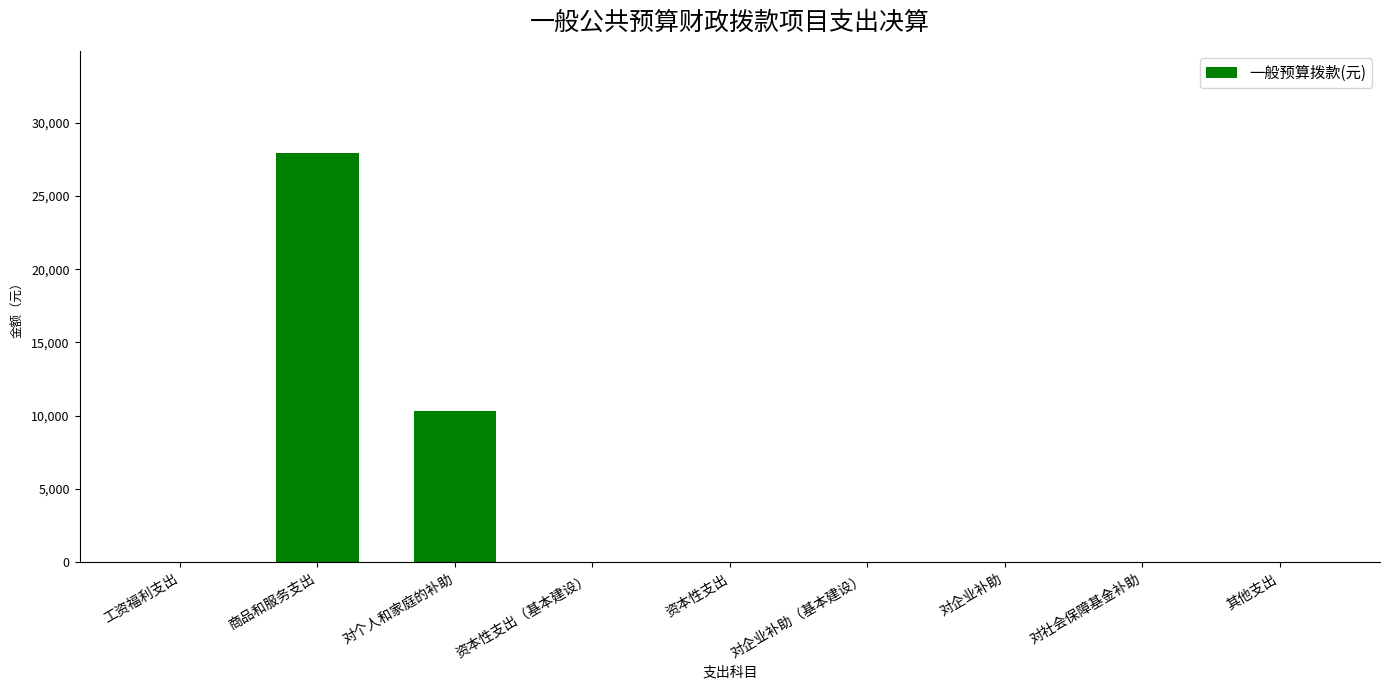

Are the bars horizontal?

No